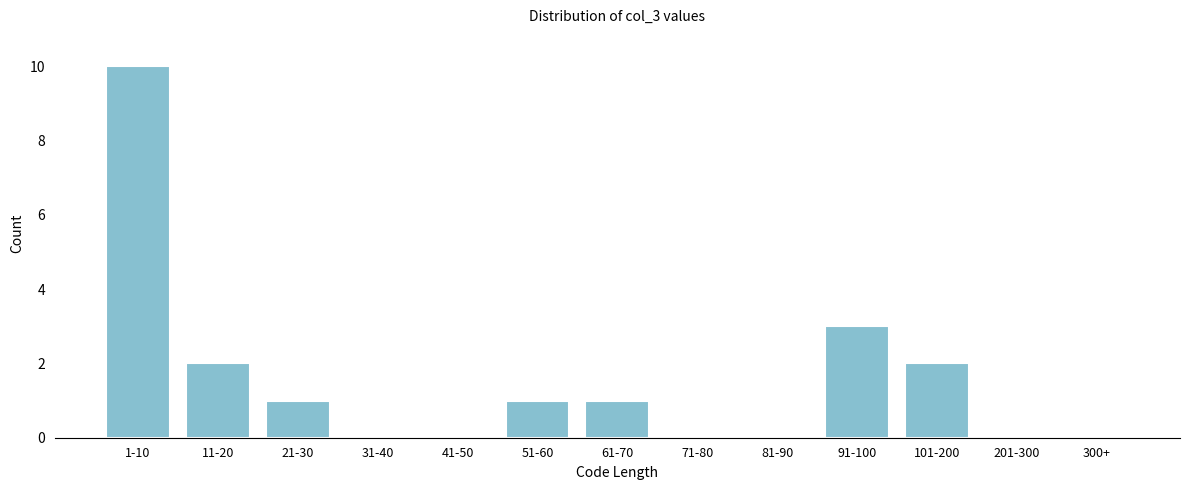

Reading left to right, extract all data points from this chart.

1-10=10	11-20=2	21-30=1	31-40=0	41-50=0	51-60=1	61-70=1	71-80=0	81-90=0	91-100=3	101-200=2	201-300=0	300+=0